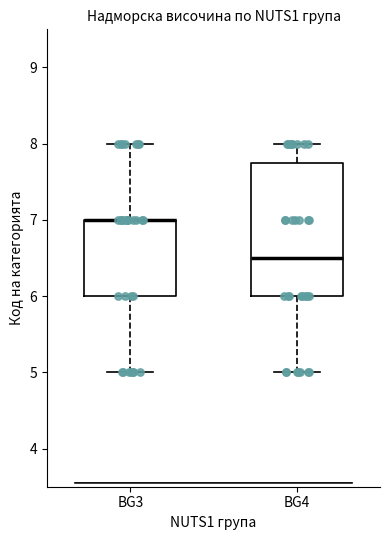

Where is the lower edge of the box for BG3 on the y-axis? The values are not printed on the chart, so give them approximately, as read against the axis.

6.0